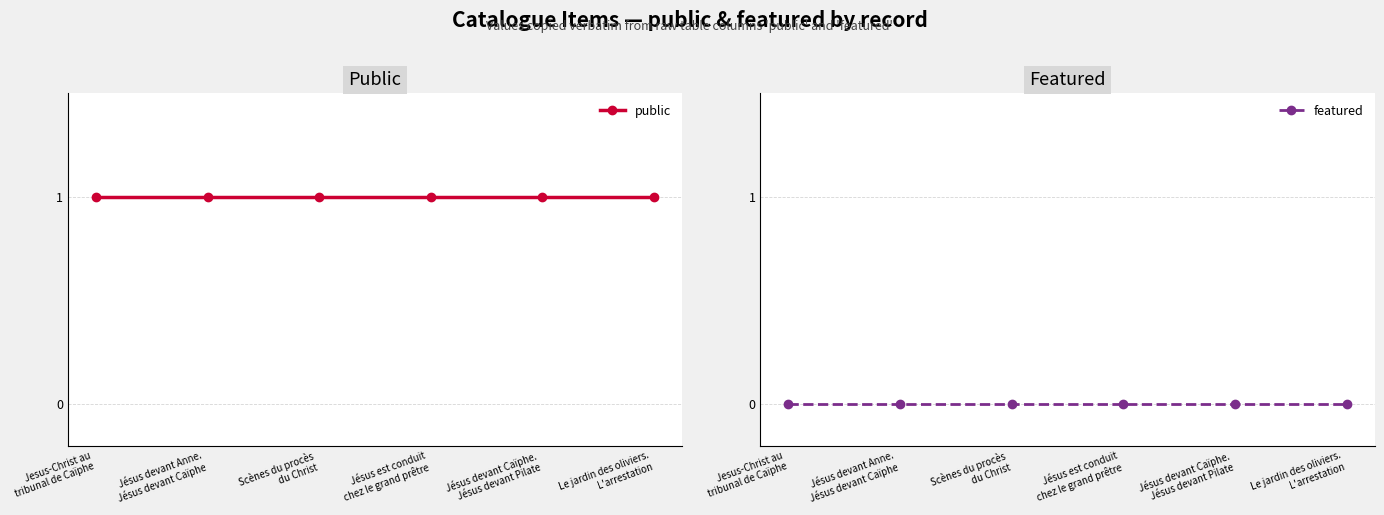

Reading right to left, list all the values displayed in this chart.

public: Le jardin des oliviers.
L'arrestation=1	Jésus devant Caïphe.
Jésus devant Pilate=1	Jésus est conduit
chez le grand prêtre=1	Scènes du procès
du Christ=1	Jésus devant Anne.
Jésus devant Caïphe=1	Jesus-Christ au
tribunal de Caïphe=1
featured: Le jardin des oliviers.
L'arrestation=0	Jésus devant Caïphe.
Jésus devant Pilate=0	Jésus est conduit
chez le grand prêtre=0	Scènes du procès
du Christ=0	Jésus devant Anne.
Jésus devant Caïphe=0	Jesus-Christ au
tribunal de Caïphe=0